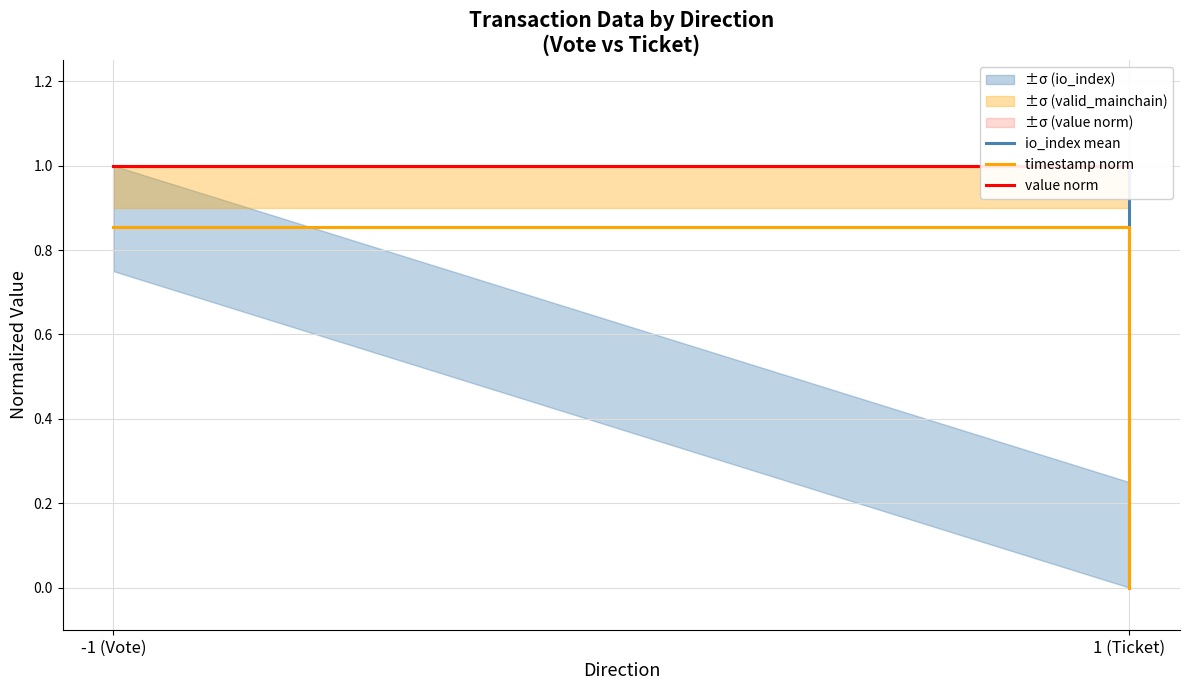

What are all the series names shown in the legend?

io_index mean, timestamp norm, value norm